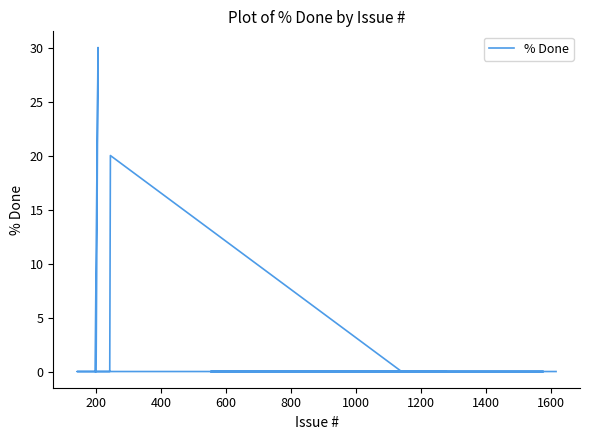

Is this an area chart (filled region under the line)?

No